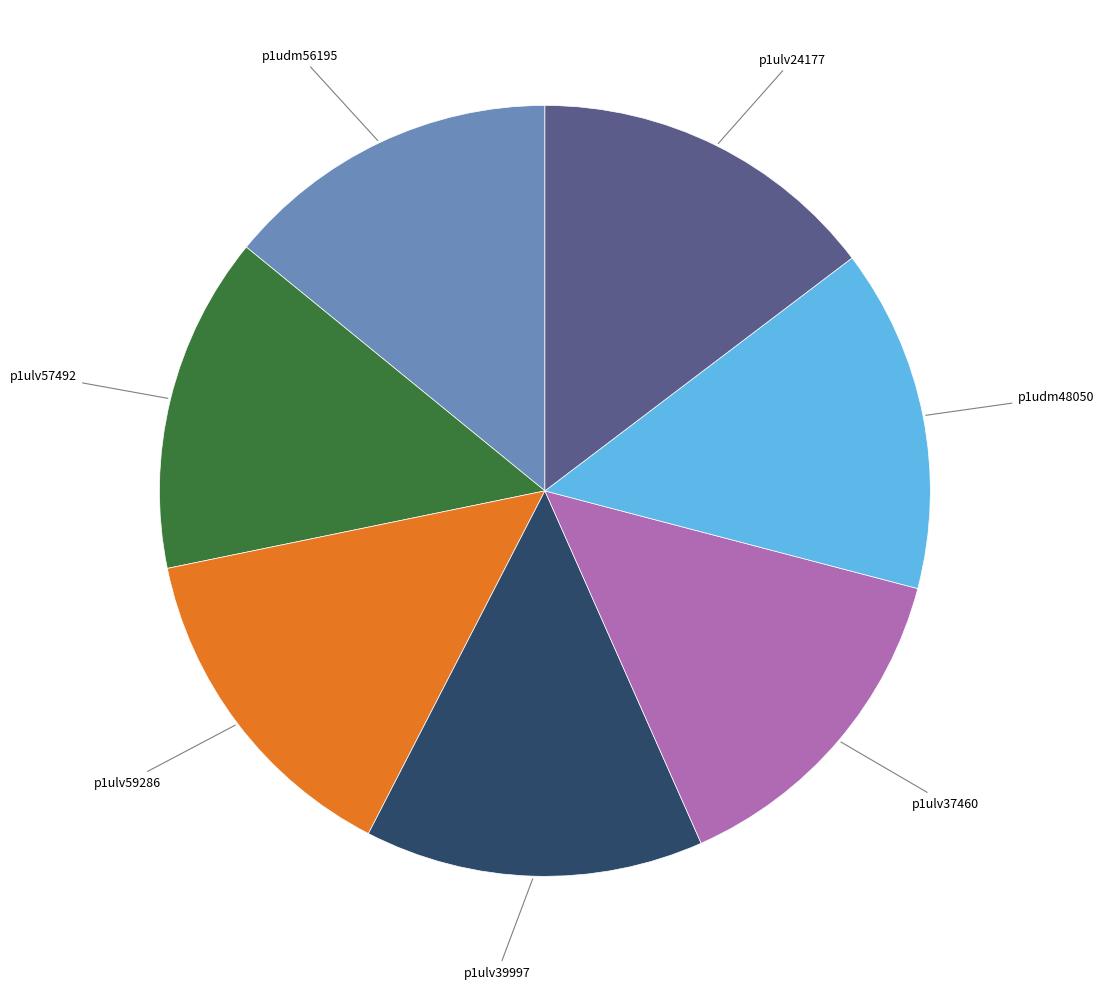

Does p1ulv37460 represent more than half of the total?

No